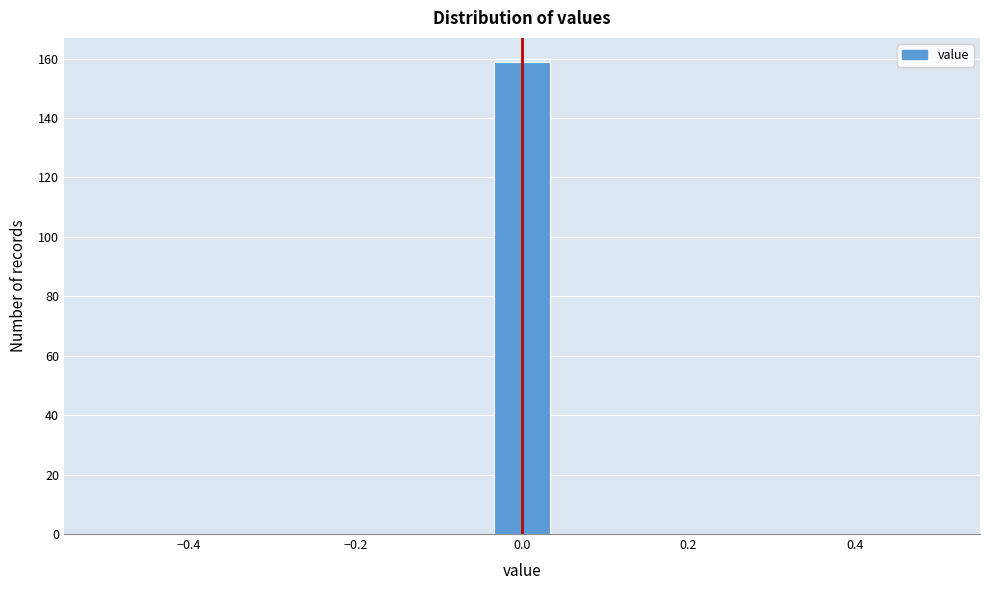

Around what value on the x-axis is the tallest bar? Give the approximate position of its centre, as read against the axis.

0.00